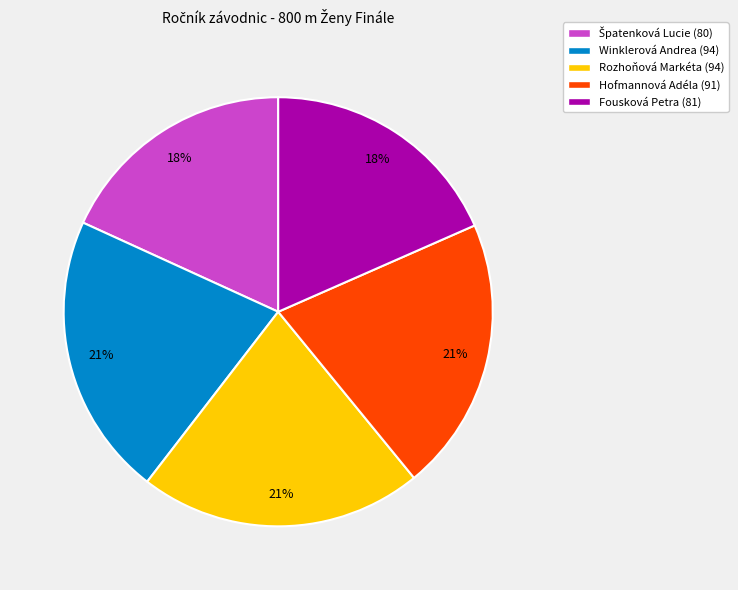

Count the number of slices in the pie.

5